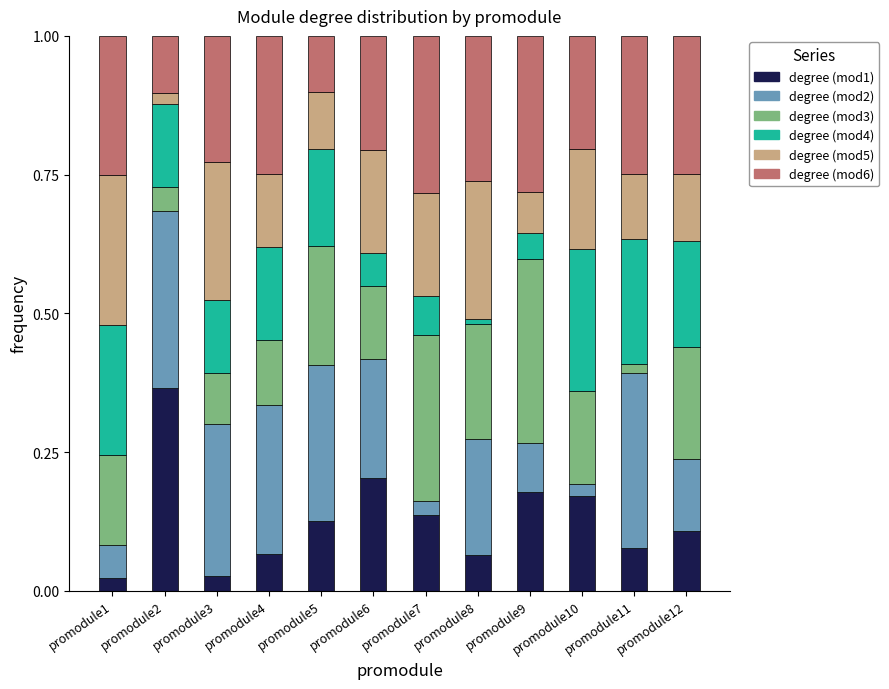

Which category has the highest value in the degree (mod1) series?

promodule2